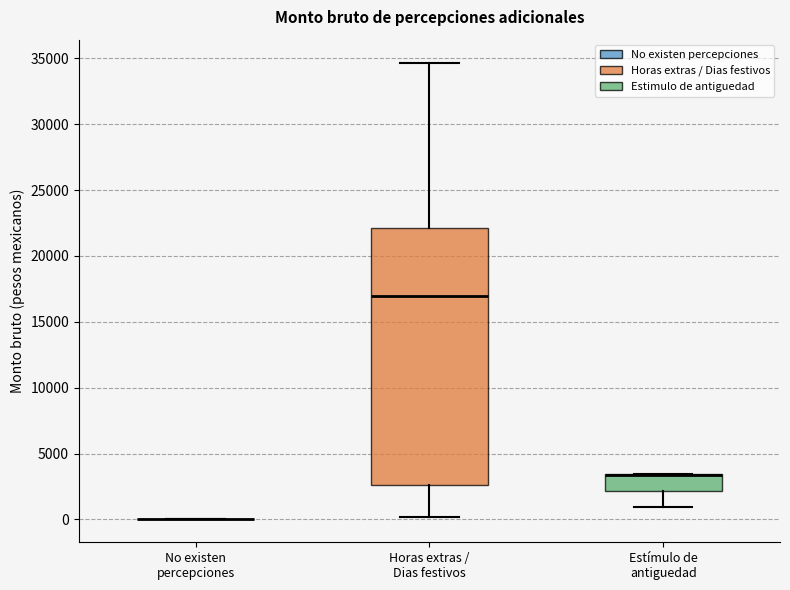

Reading left to right, transcribe this box plot: for each box, give where its median line is, the range the box spans, and where its two whiskers end, as read against the y-axis. The values are not printed on the chart, so give them approximately, as read against the axis.

No existen percepciones: box collapsed to a line at 0, whiskers 0 to 0
Horas extras / Dias festivos: median 17000, box 2500 to 22000, whiskers 0 to 34500
Estímulo de antiguedad: median 3500 (drawn on the box's upper edge), box 2000 to 3500, whiskers 1000 to 3500